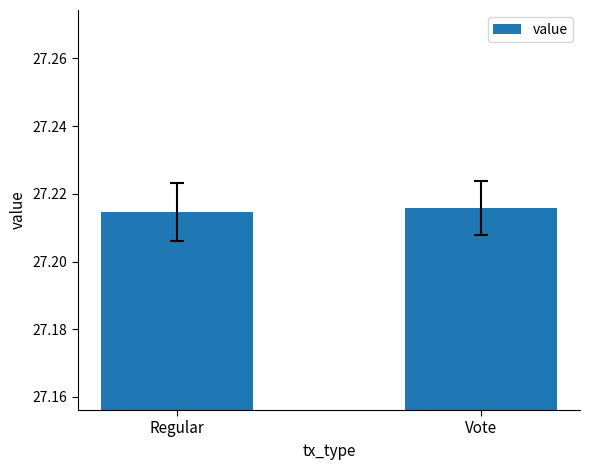

Rank the categories by value from highest to lowest.

Vote, Regular